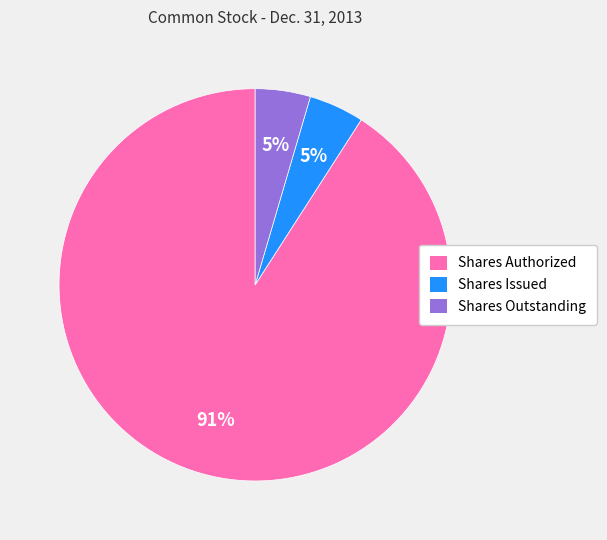

What percentage is the Shares Outstanding slice, to the nearest percent?

5%